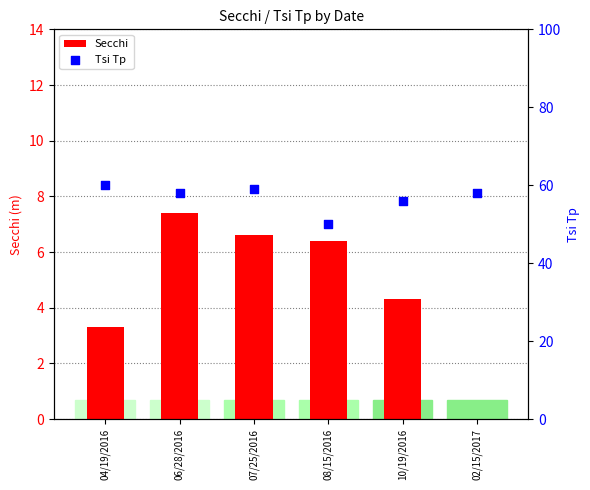

What is the total value across all series at 02/15/2017?

58.0